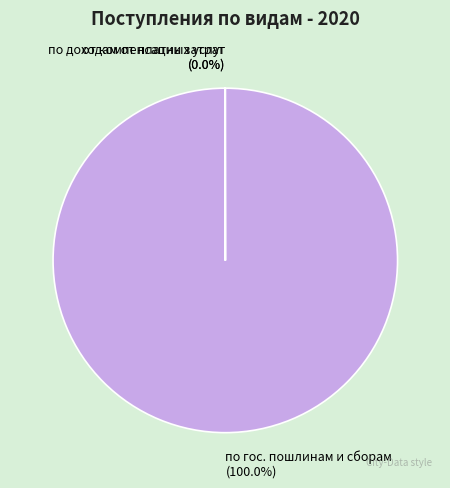

Which category has the biggest portion of the pie?

по гос. пошлинам и сборам (100.0%)